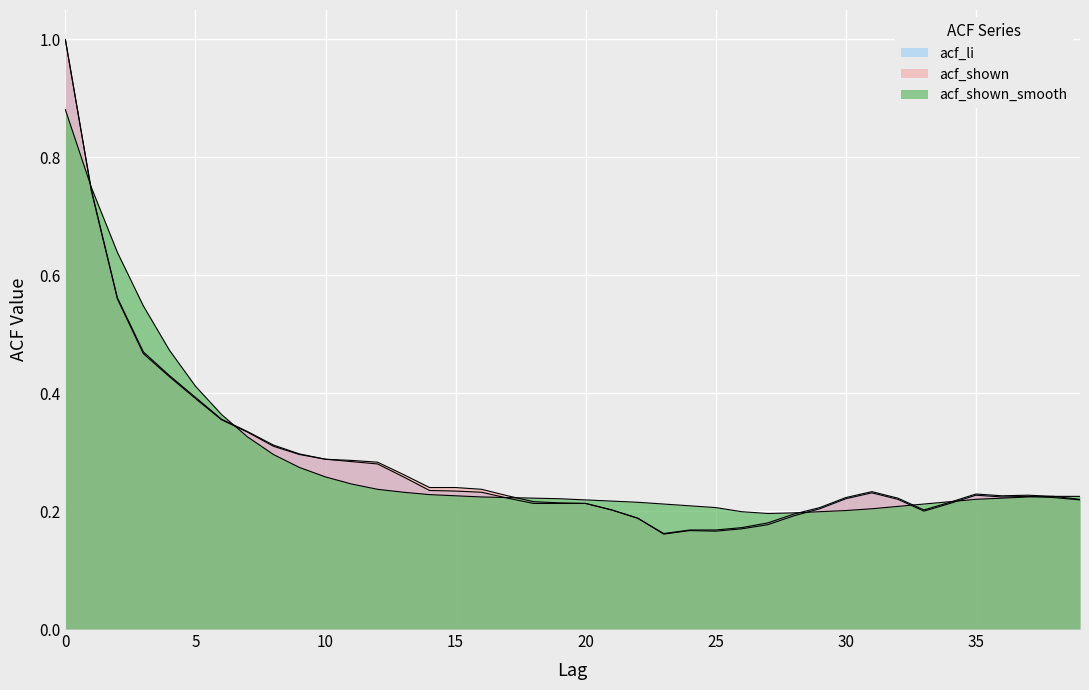

Rank the categories by acf_shown_smooth value from lowest to highest.

27, 28, 26, 29, 30, 31, 25, 32, 24, 23, 33, 22, 34, 21, 20, 35, 19, 18, 36, 17, 16, 37, 38, 39, 15, 14, 13, 12, 11, 10, 9, 8, 7, 6, 5, 4, 3, 2, 1, 0